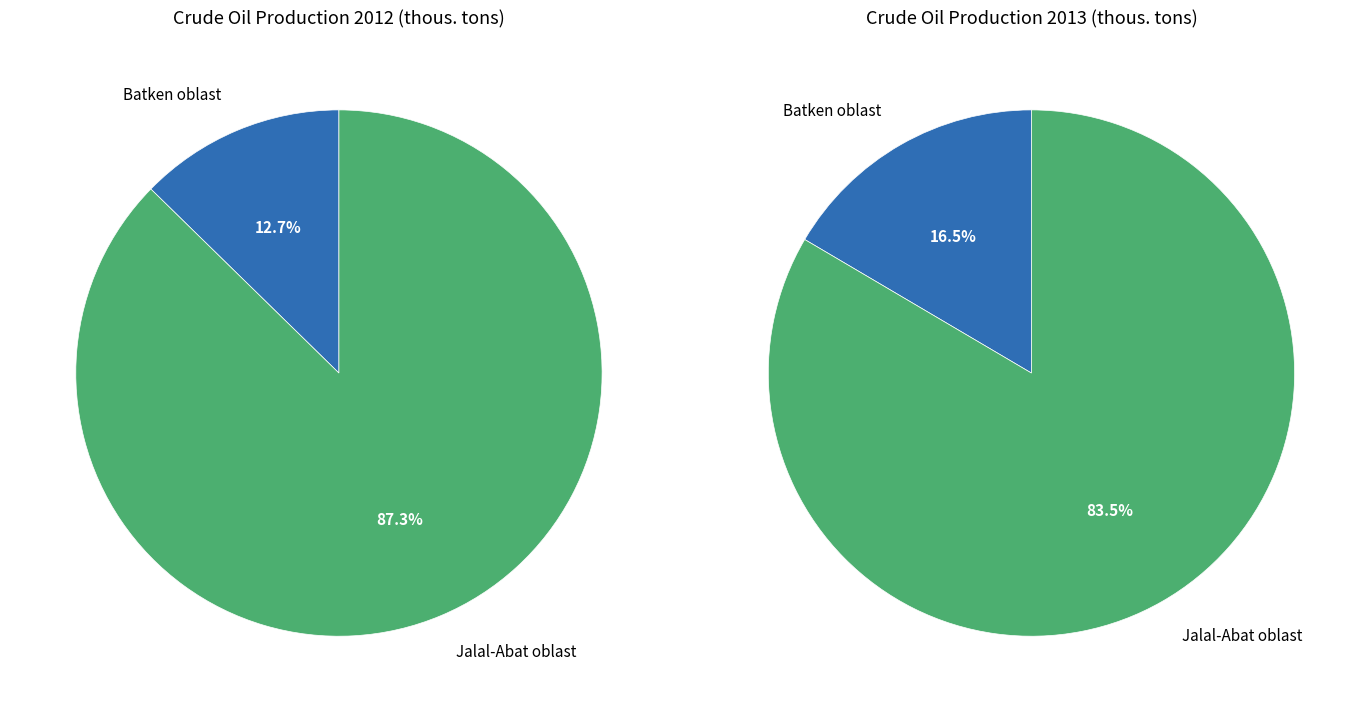

Is the sum of Jalal-Abat oblast and Batken oblast greater than half?

Yes